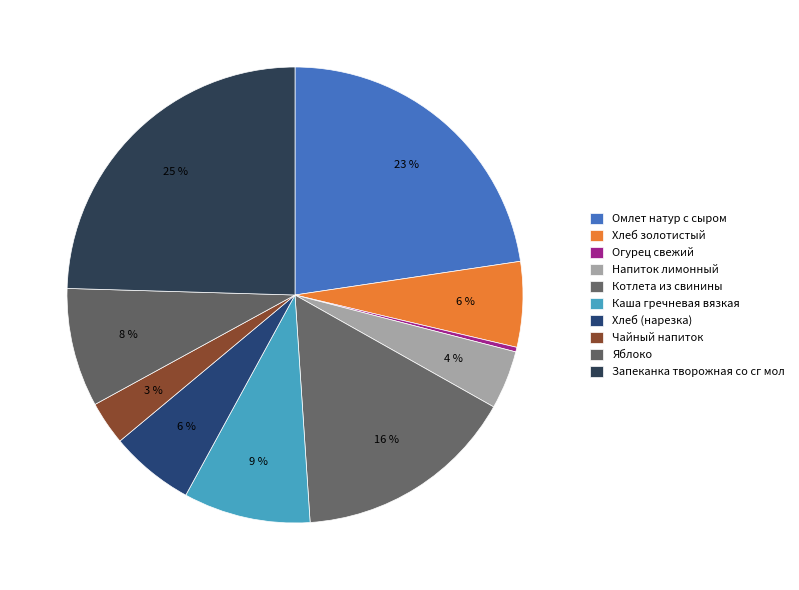

Is it true that Запеканка творожная со сг мол is 36% of the pie?

False